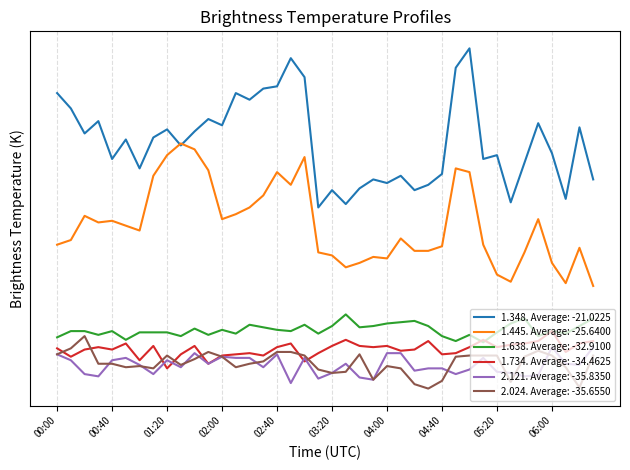

True or false: 1.348 and 2.121 cross at least once.

False